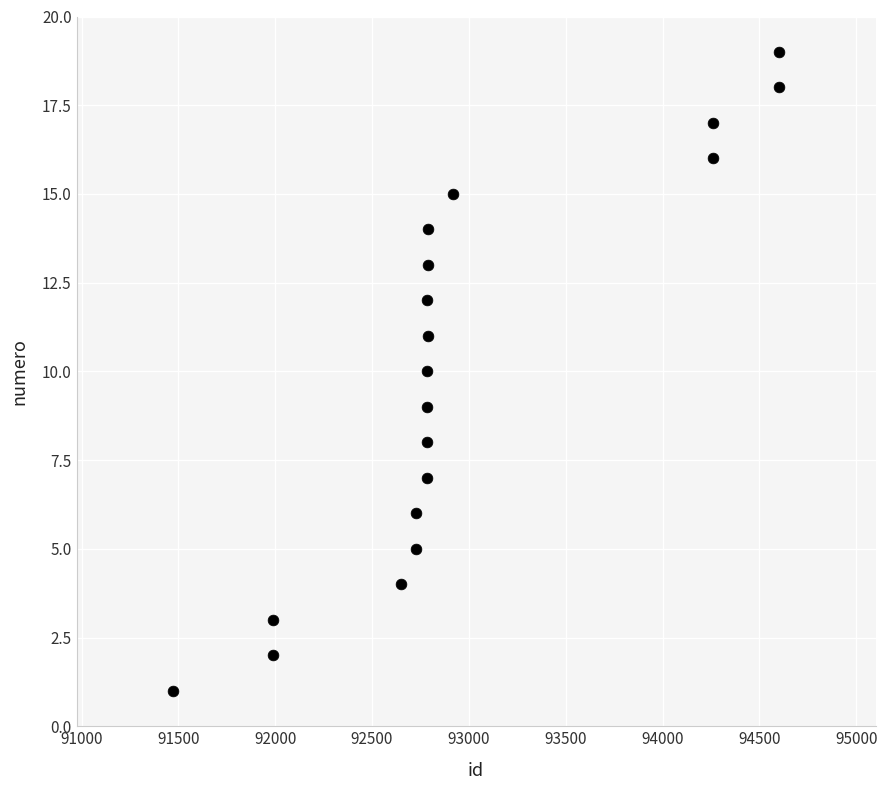

Count the number of points in this scatter plot.

19